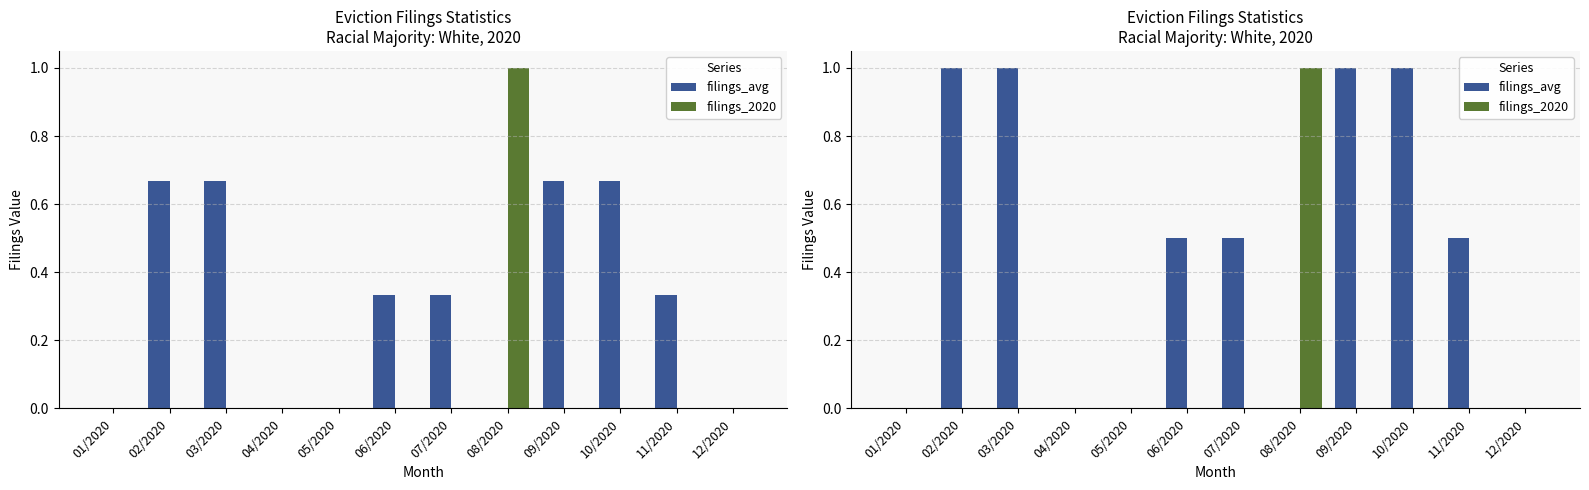

True or false: filings_avg has a value of 0.7 at 05/2020.

False